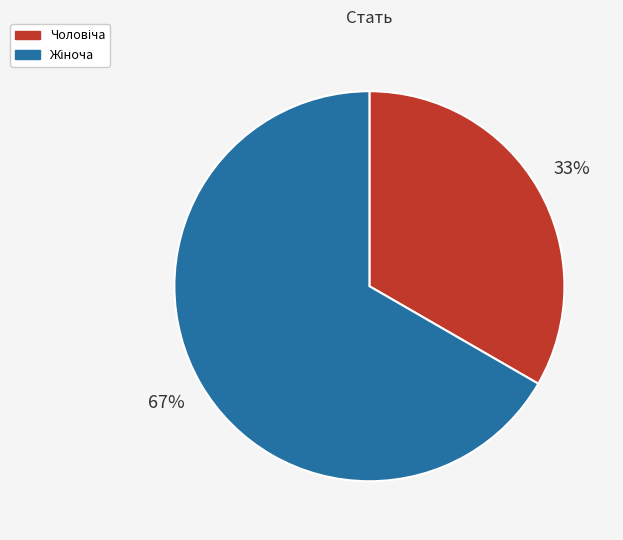

To the nearest percent, what is the average slice percentage?

50%